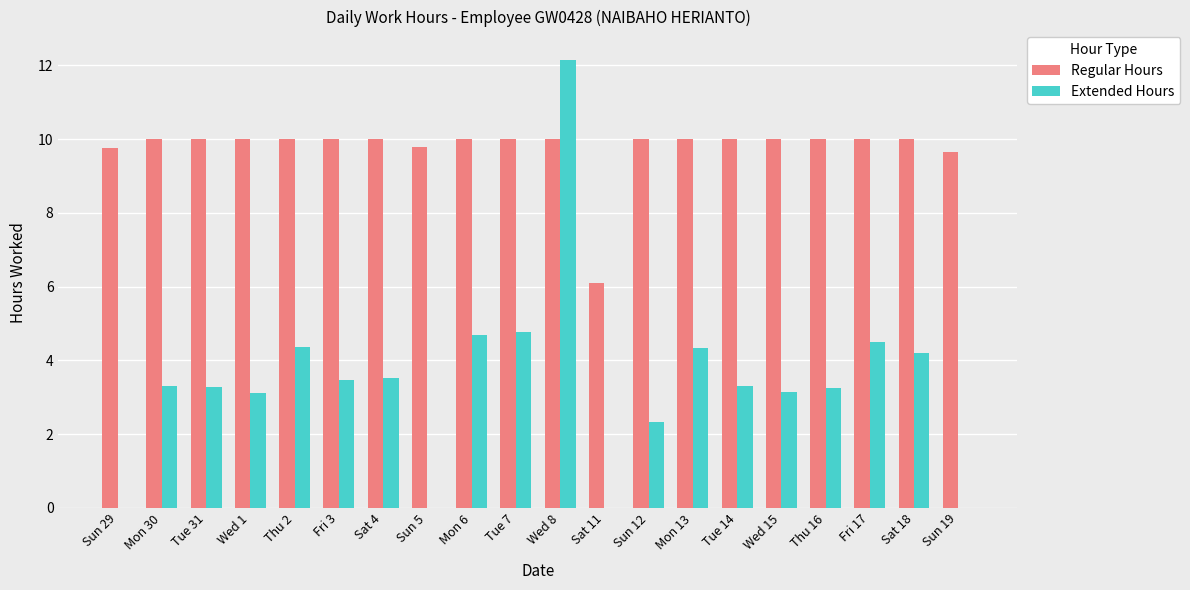

What is the sum of the Regular Hours values at Sat 4 and Mon 13?

20.0